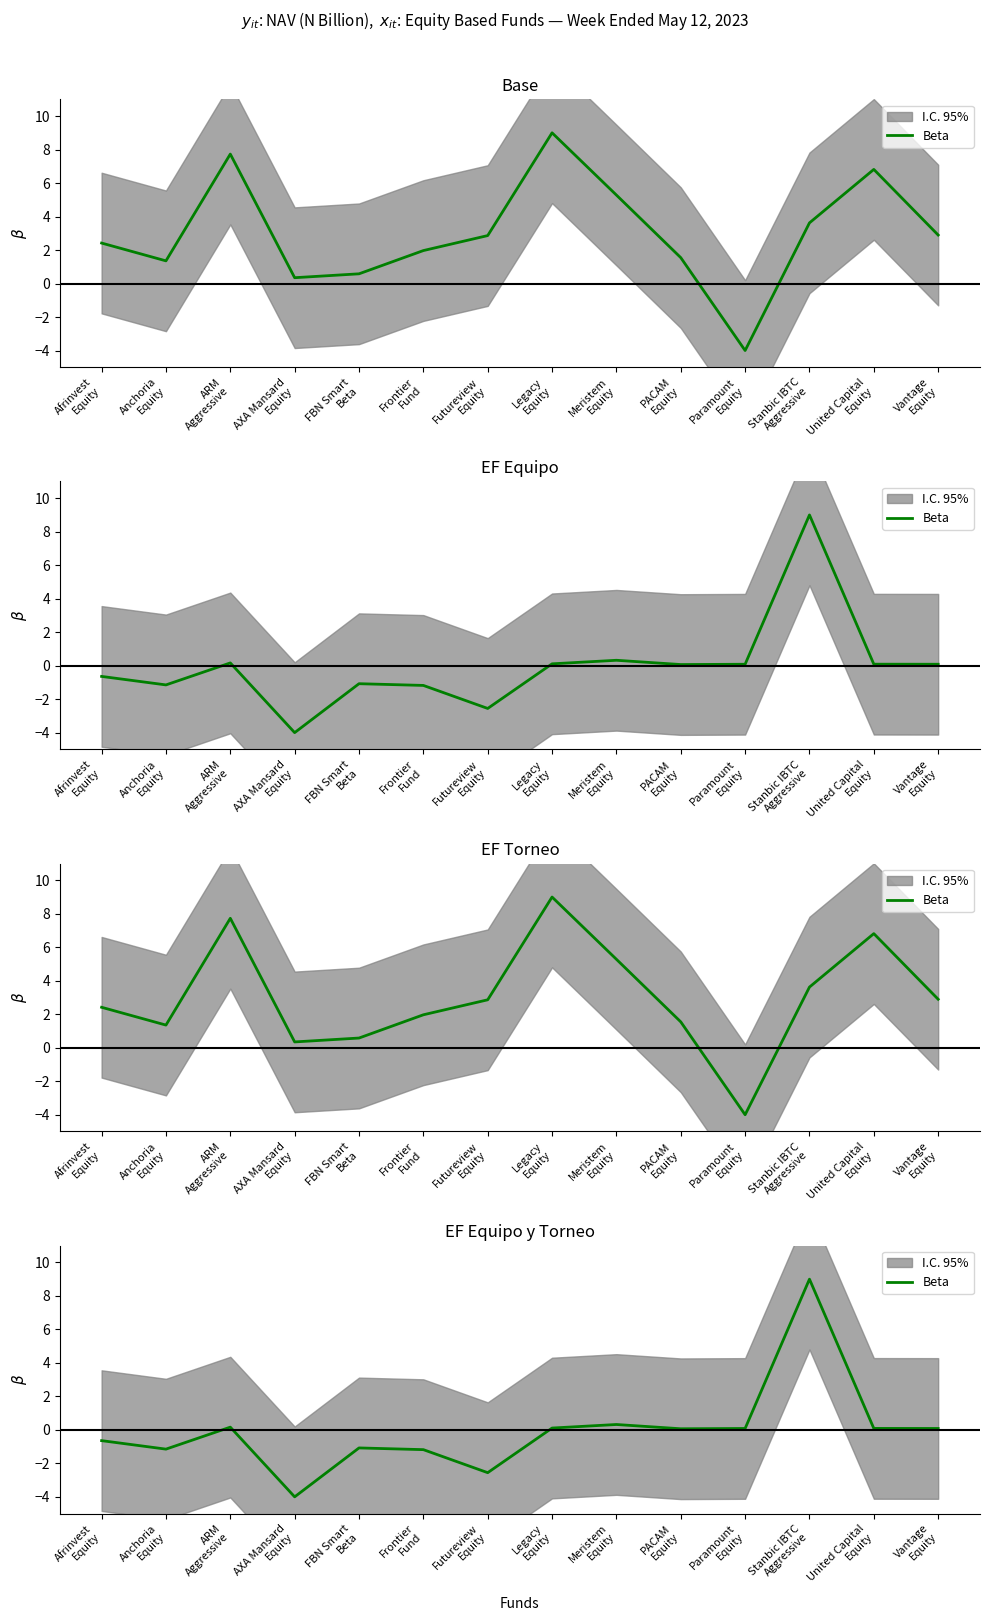

Where is the first local maximum?

ARM
Aggressive